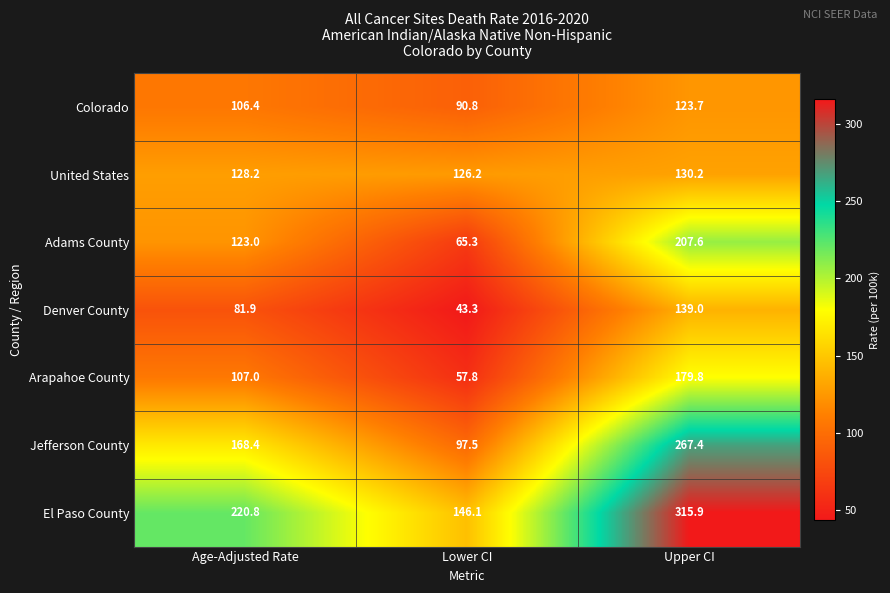

List the labels in order of El Paso County value, smallest first.

Lower CI, Age-Adjusted Rate, Upper CI